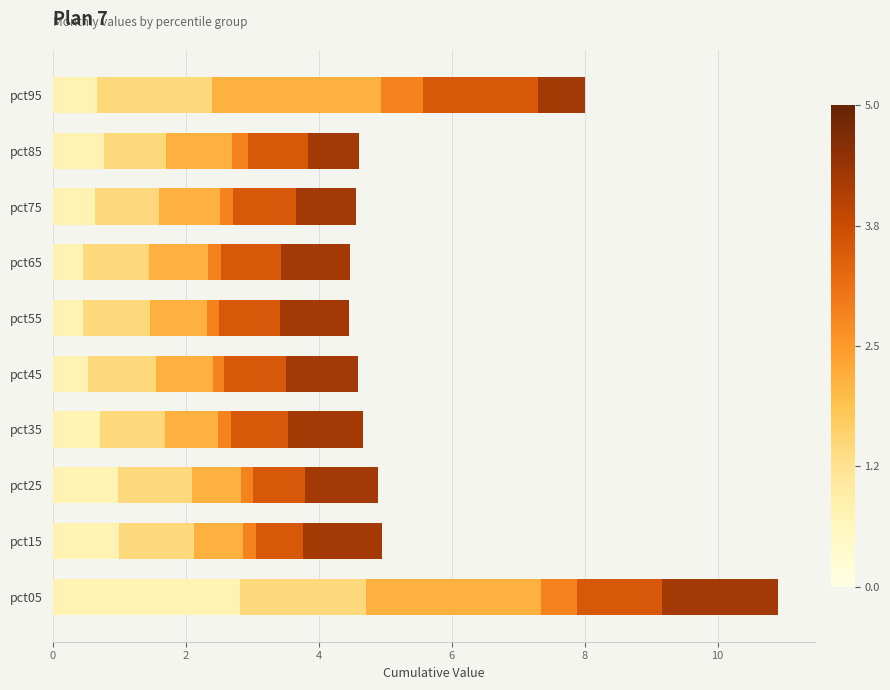

At which category is the sum across all series the highest?

pct05